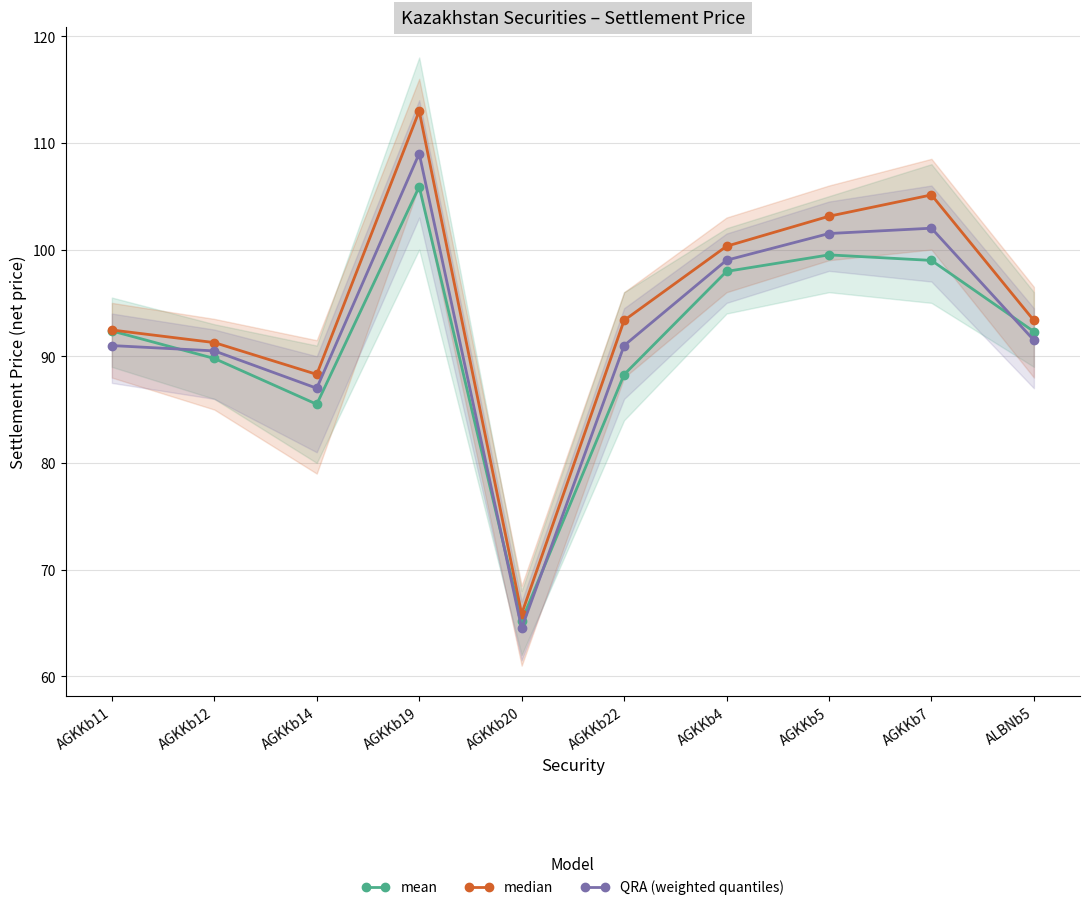

Between AGKKb19 and AGKKb11, which is larger?

AGKKb19